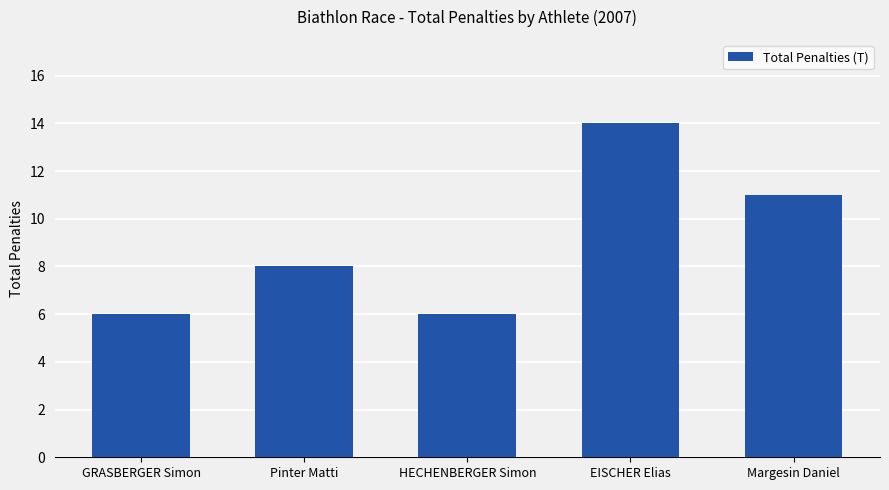

What is the maximum value shown in the chart?

14